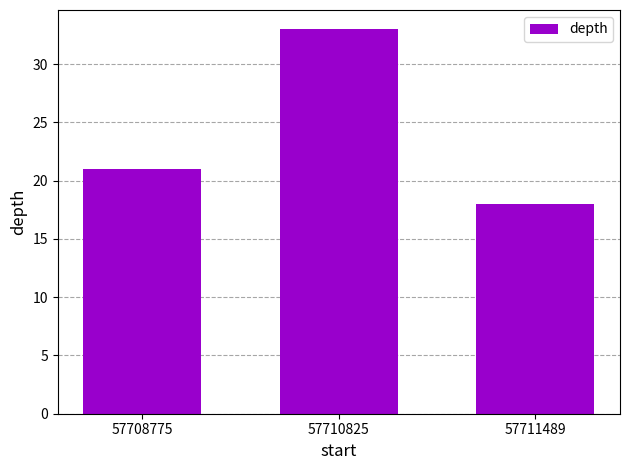

List the labels in order of value, smallest first.

57711489, 57708775, 57710825